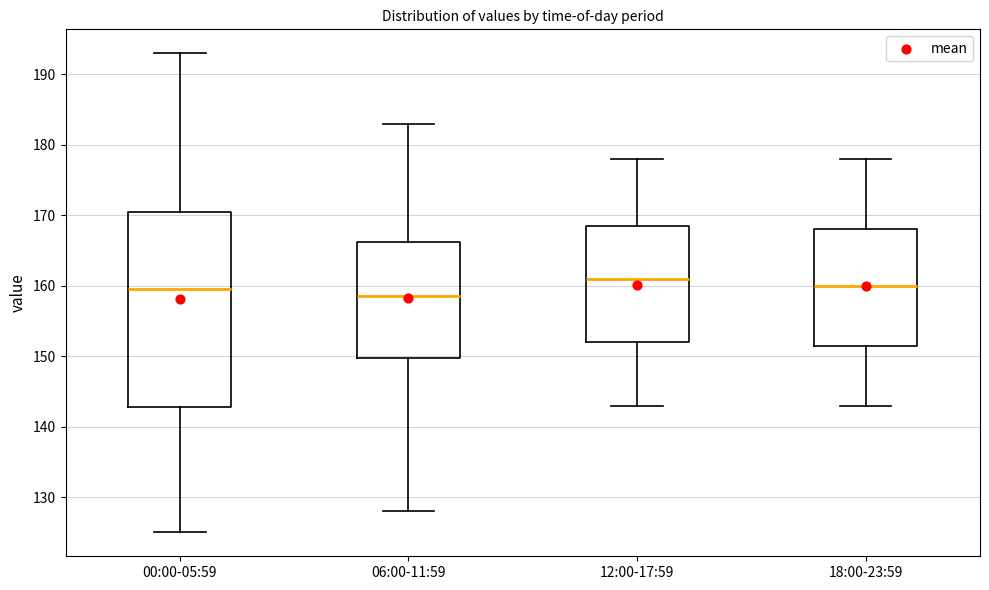

Which box is the tallest, from its lower edge to its upper edge?

00:00-05:59